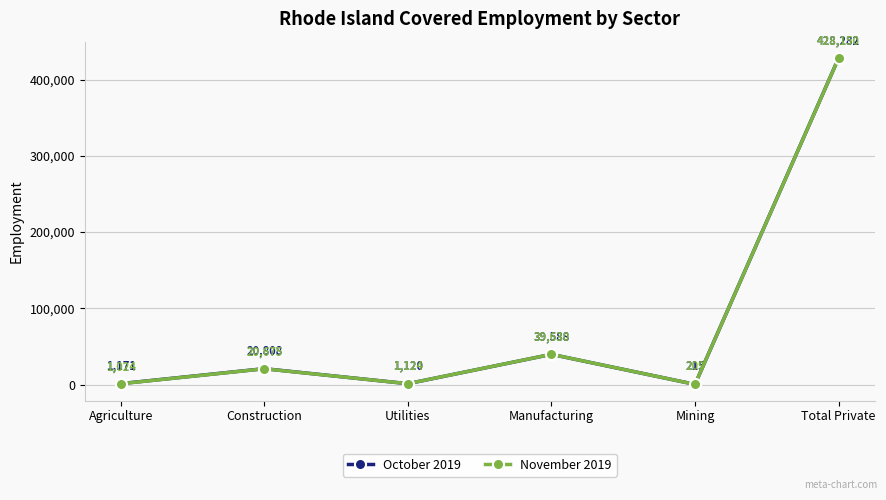

The November 2019 series shows 20675 at Construction. True or false?

True